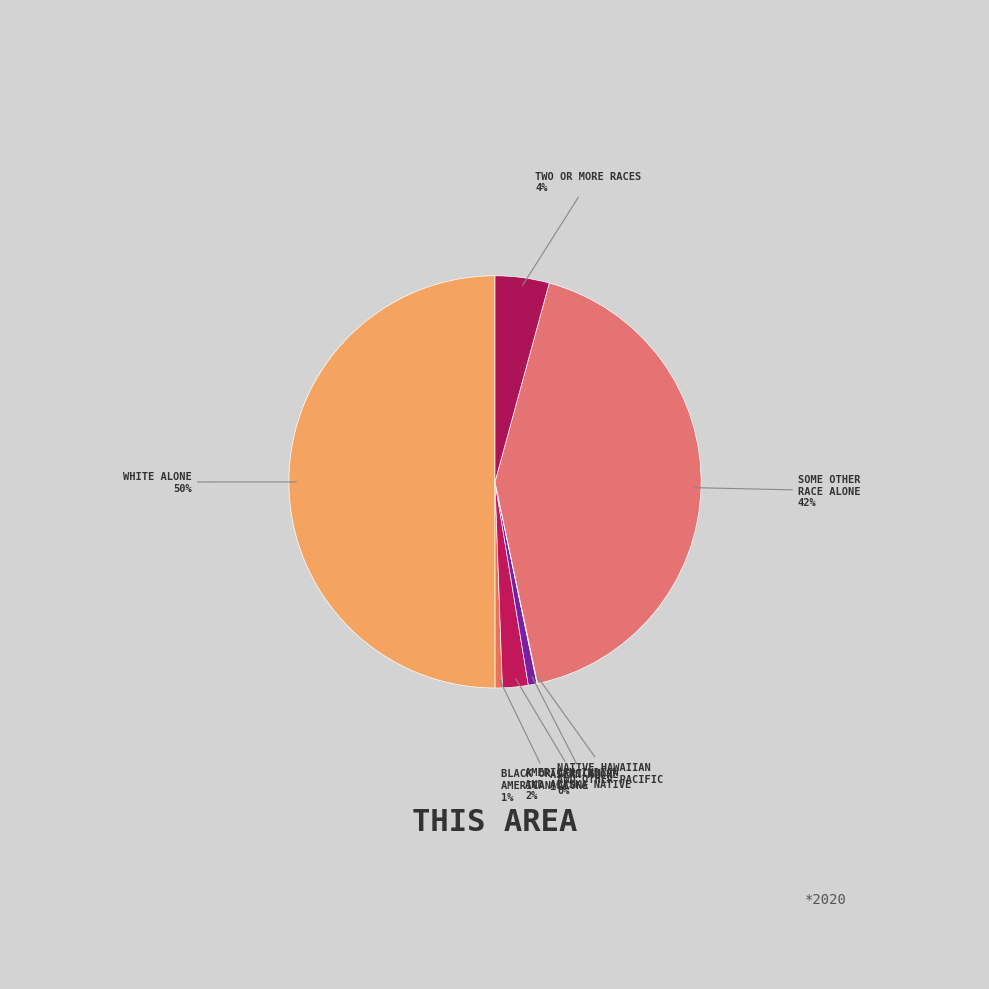

True or false: BLACK OR AFRICAN AMERICAN ALONE accounts for 1% of the total.

True